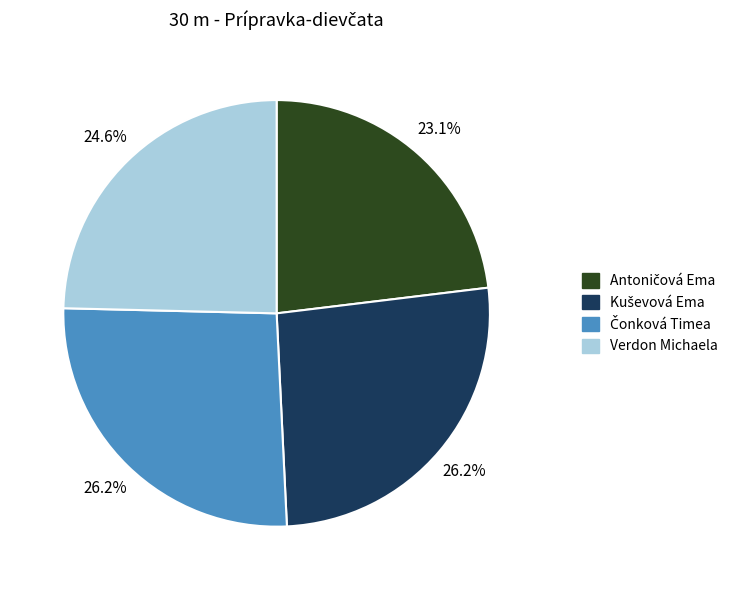

How many segments does this pie chart have?

4